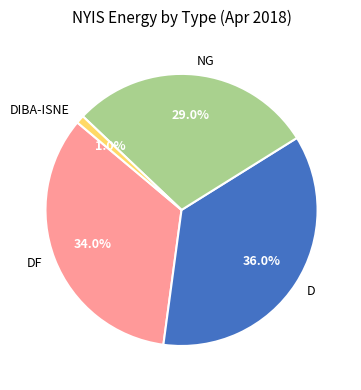

Does any single category account for the majority?

No